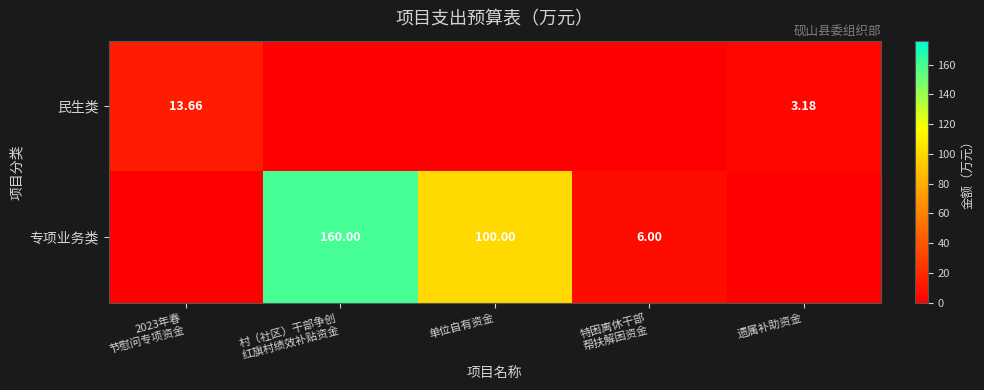

At which category does the chart reach its minimum across all series?

村（社区）干部争创
红旗村绩效补贴资金